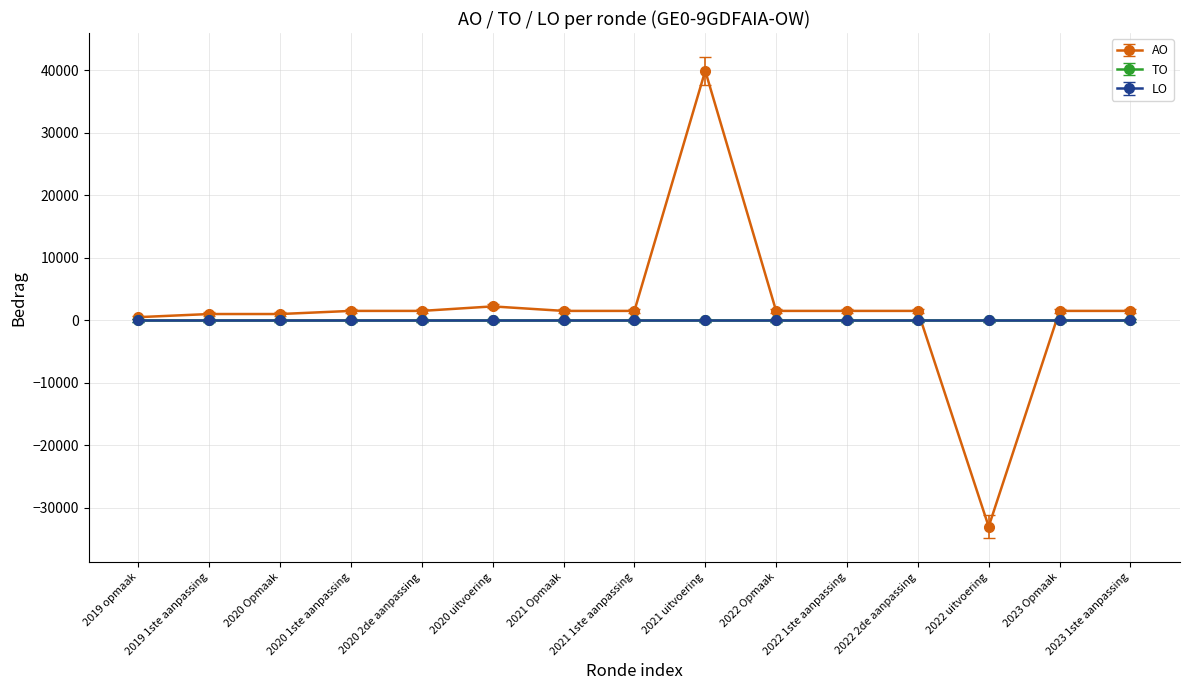

What is the smallest value displayed?

-32995